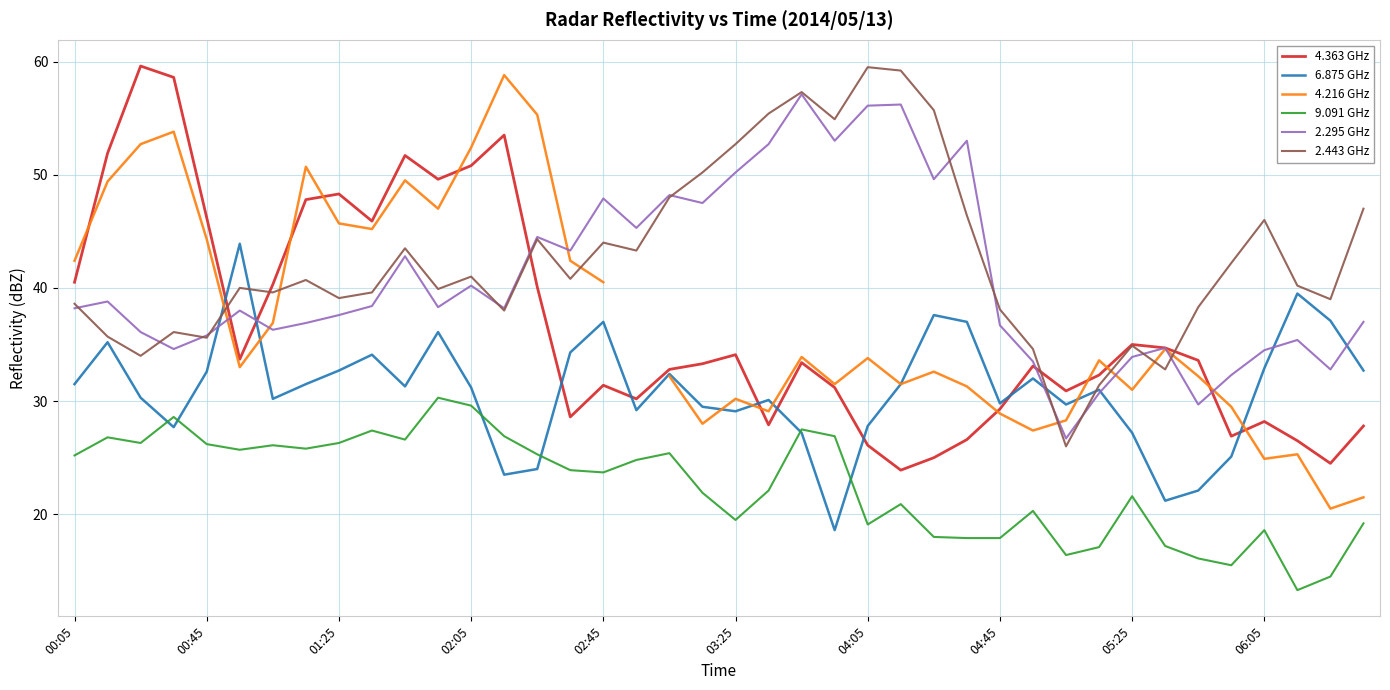

What is the maximum value for 6.875 GHz?

43.9